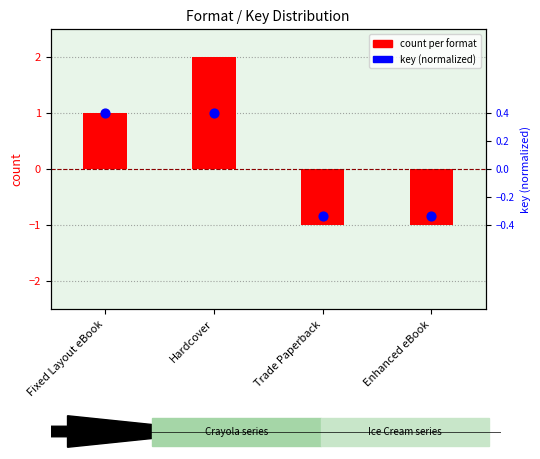

Which series reaches the minimum Y coordinate?

count per format